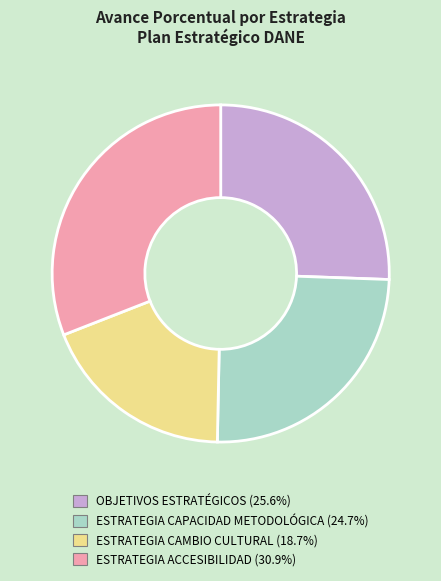

Approximately how many times larger is the value at OBJETIVOS ESTRATÉGICOS compared to ESTRATEGIA CAPACIDAD METODOLÓGICA?

1.0